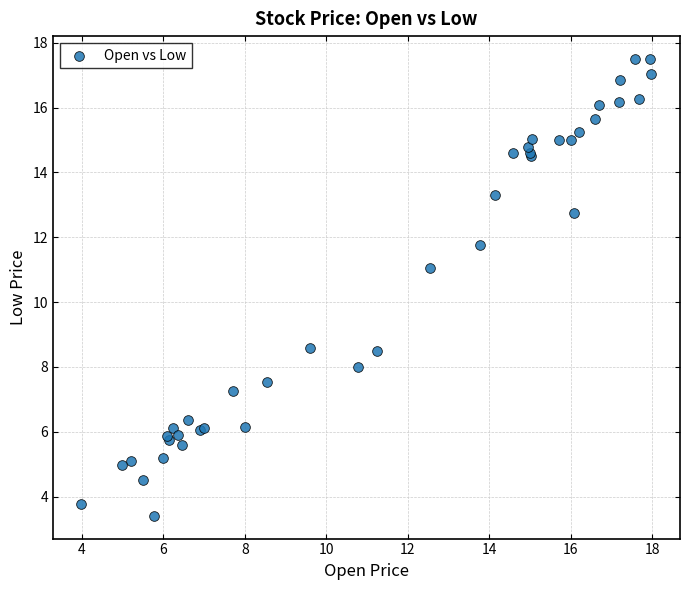

What Y value in the scatter plot is closest to 10?

11.0